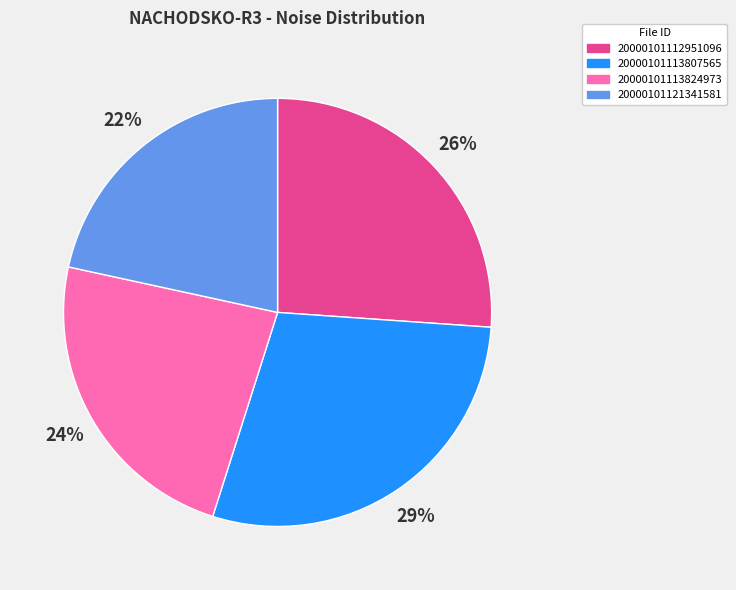

Which slice is the smallest?

20000101121341581